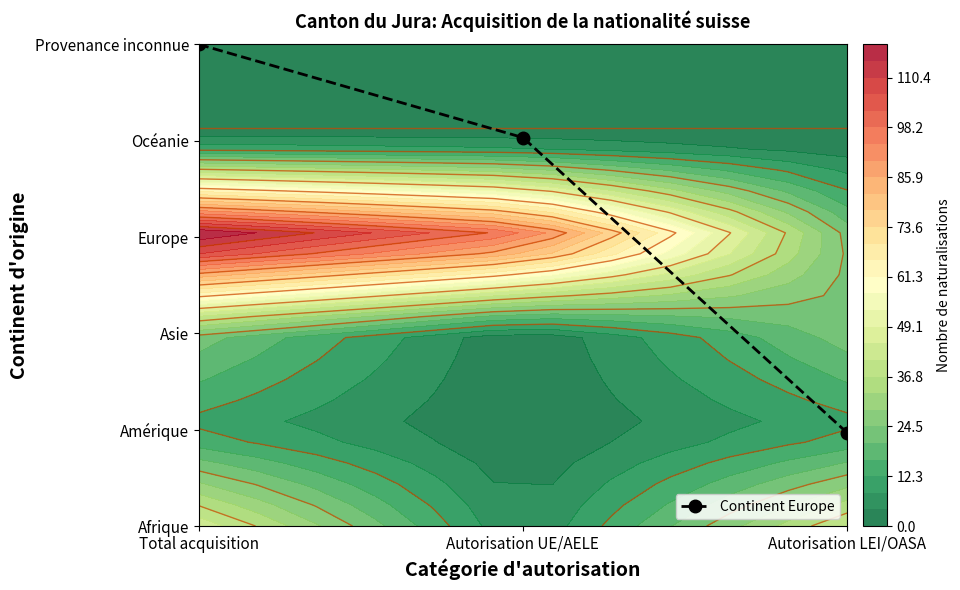

What is the average value?

3.3